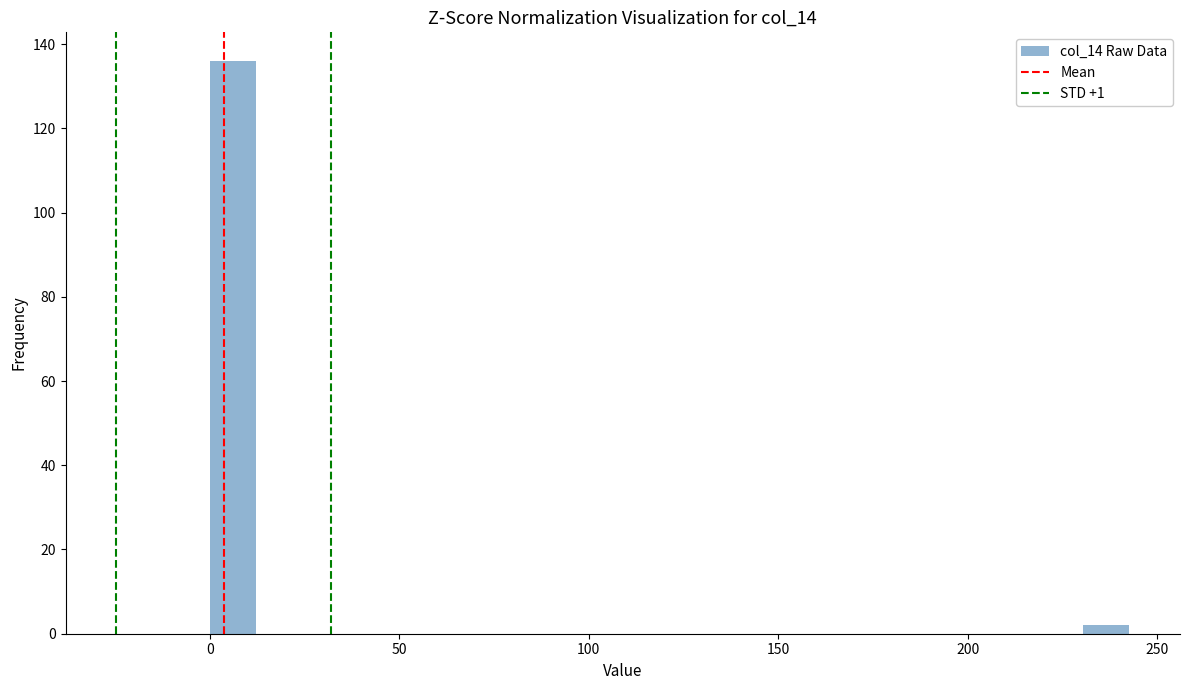

Read against the x-axis, roughly where is the centre of the tallest bar?

5